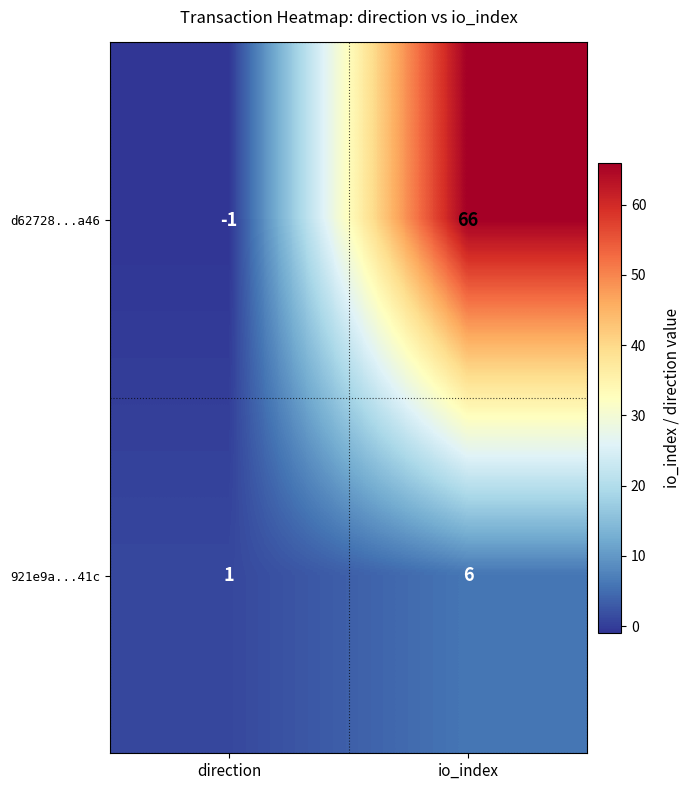

Which label corresponds to the largest value in the chart?

io_index